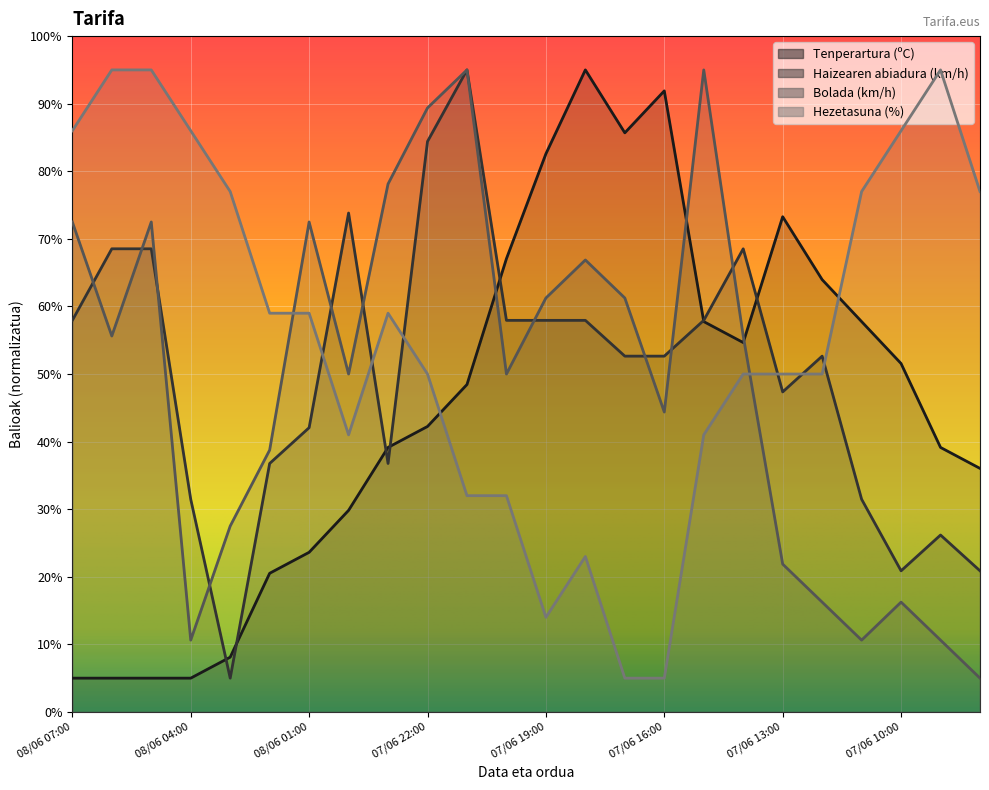

What is the label of the 5th point from the left?

08/06 03:00